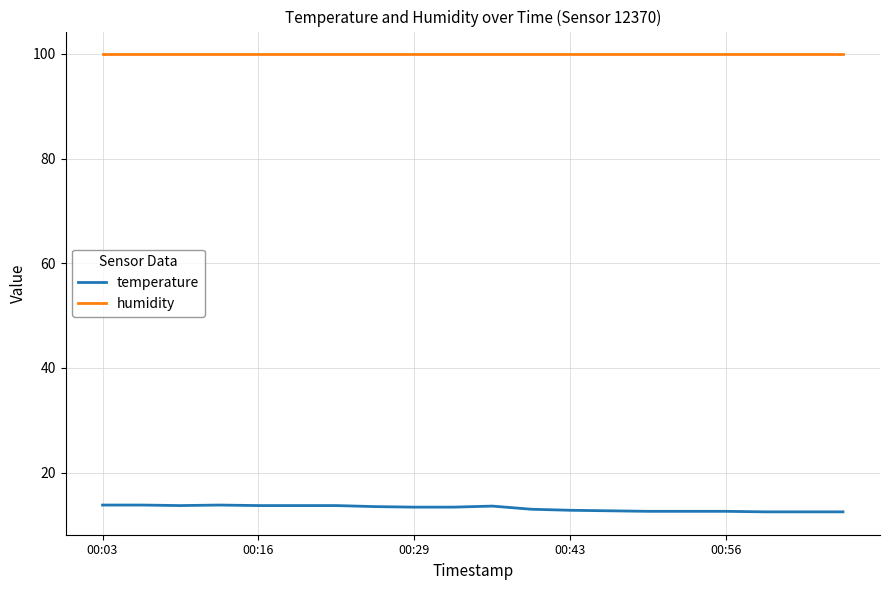

What is the maximum value shown in the chart?

99.9